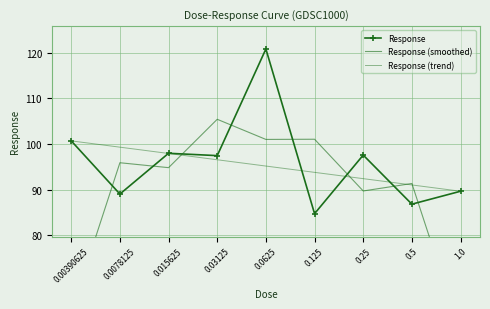

What position from the right is 0.5?

2